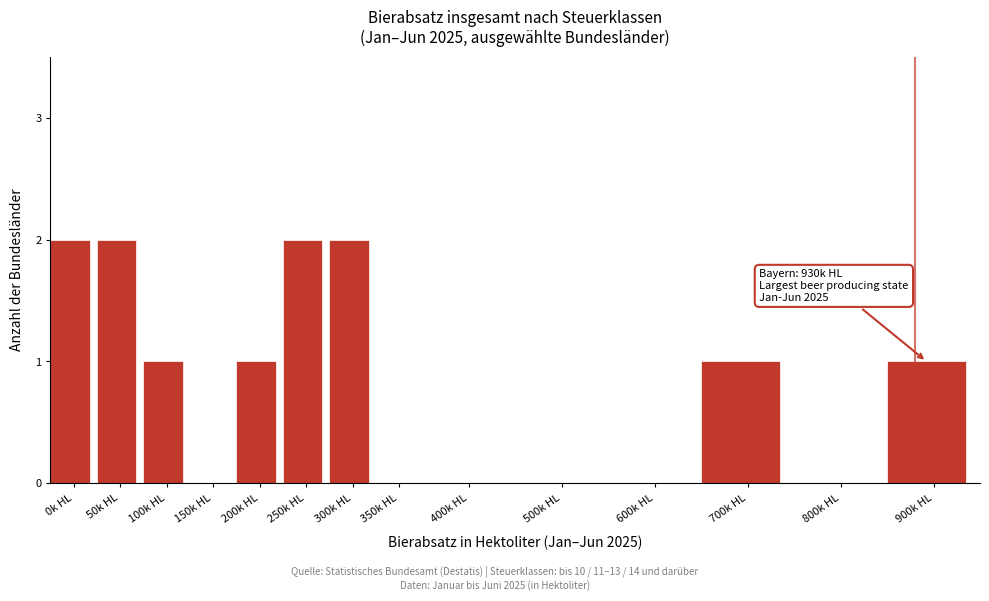

Reading left to right, what are all the values shown in this chart?

0k HL=2	50k HL=2	100k HL=1	150k HL=0	200k HL=1	250k HL=2	300k HL=2	350k HL=0	400k HL=0	500k HL=0	600k HL=0	700k HL=1	800k HL=0	900k HL=1